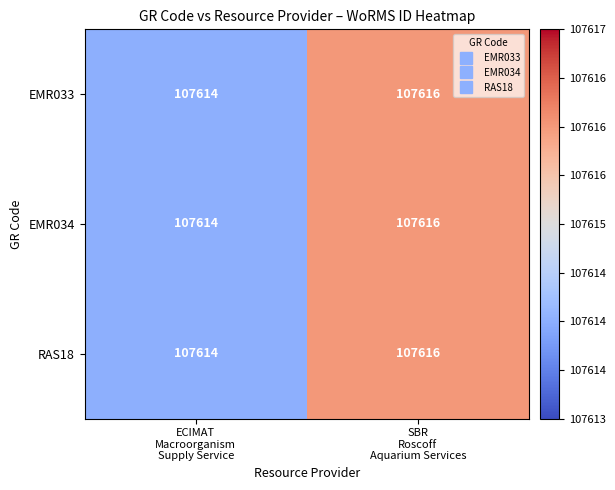

What is the sum of all EMR033 values?

215230